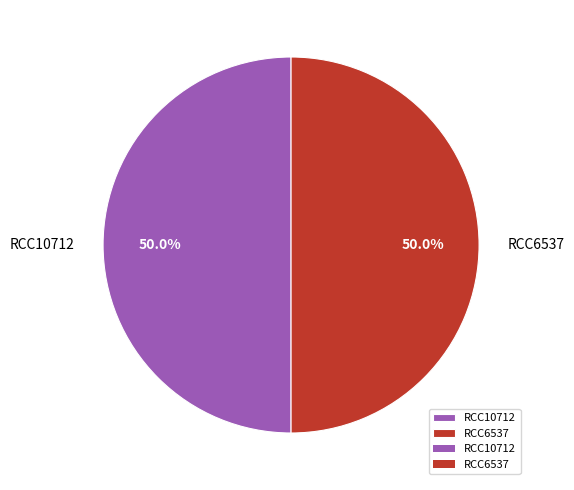

What is the total percentage of RCC10712 and RCC6537?

100.0%